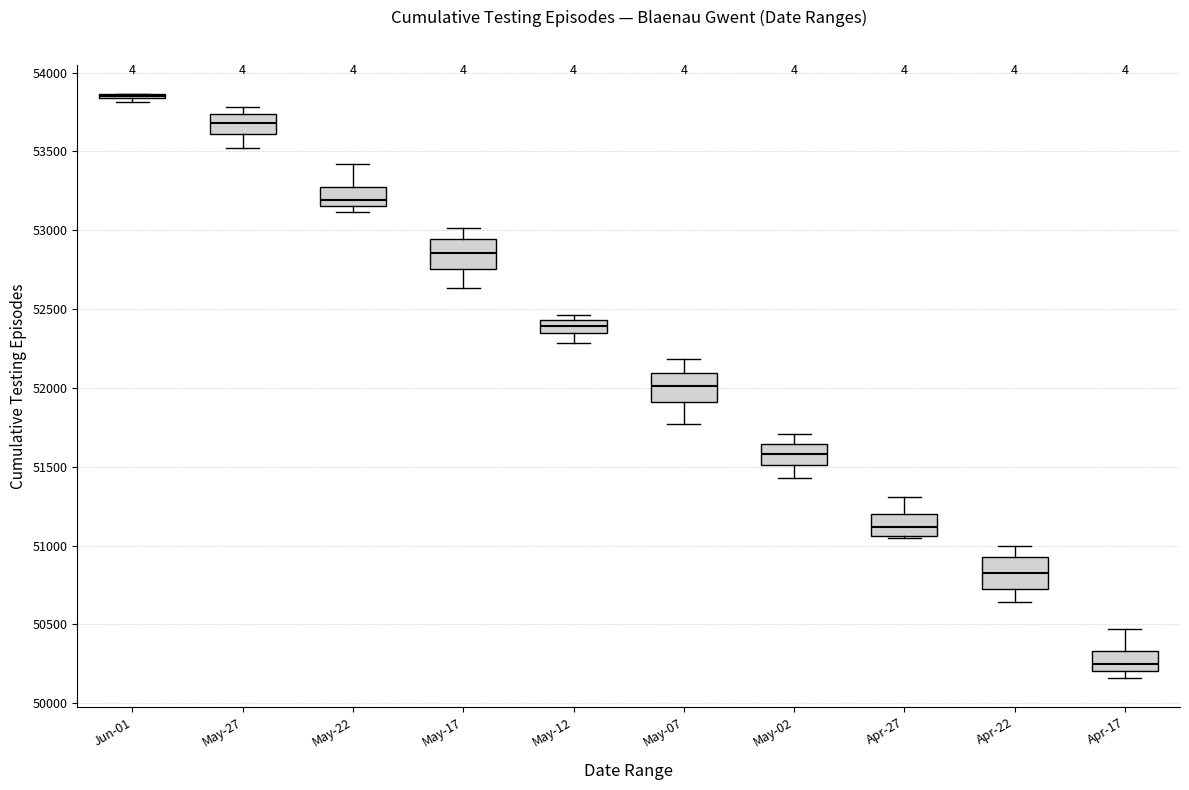

Where is the lower edge of the box for May-27 on the y-axis? The values are not printed on the chart, so give them approximately, as read against the axis.

53600